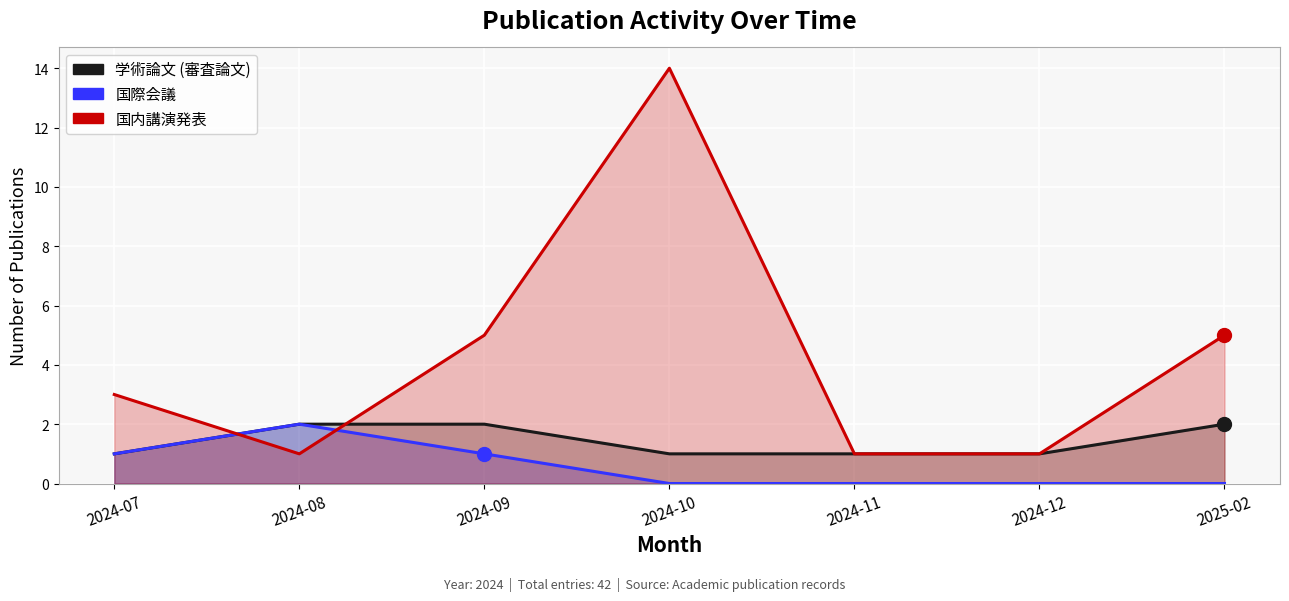

Which series reaches the maximum Y coordinate?

国内講演発表